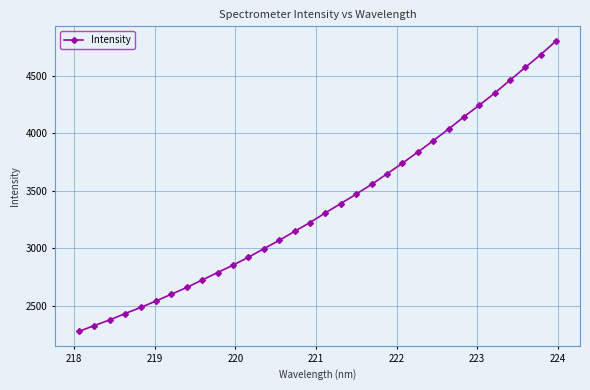

What is the difference between the maximum and second lowest values?

2479.4